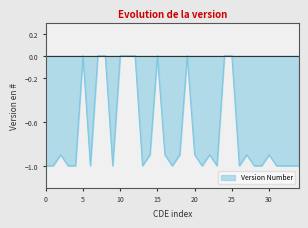

What is the smallest value displayed?

-1.0